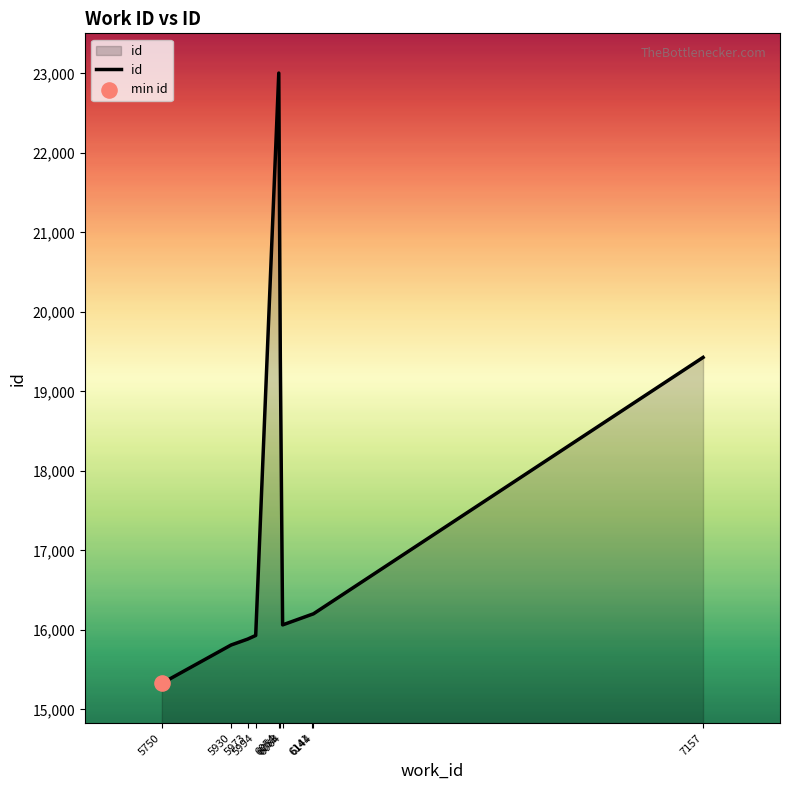

Approximately how many times larger is the value at 6141 compared to 6144?

1.0